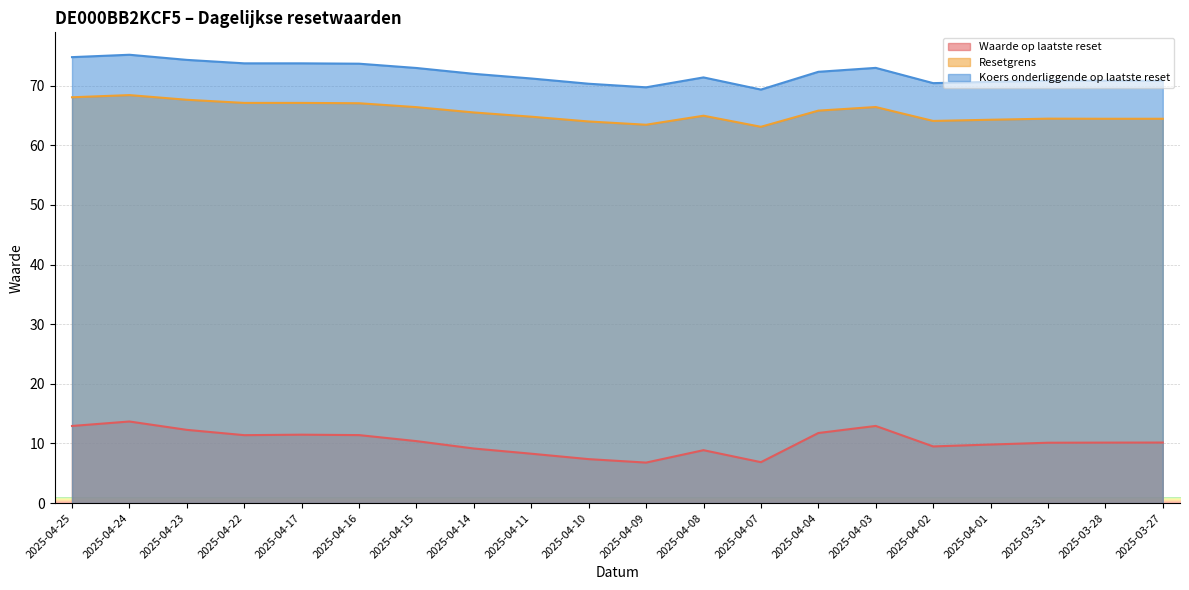

In Waarde op laatste reset, how many points are higher than both neighbors (excluding endpoints)?

4